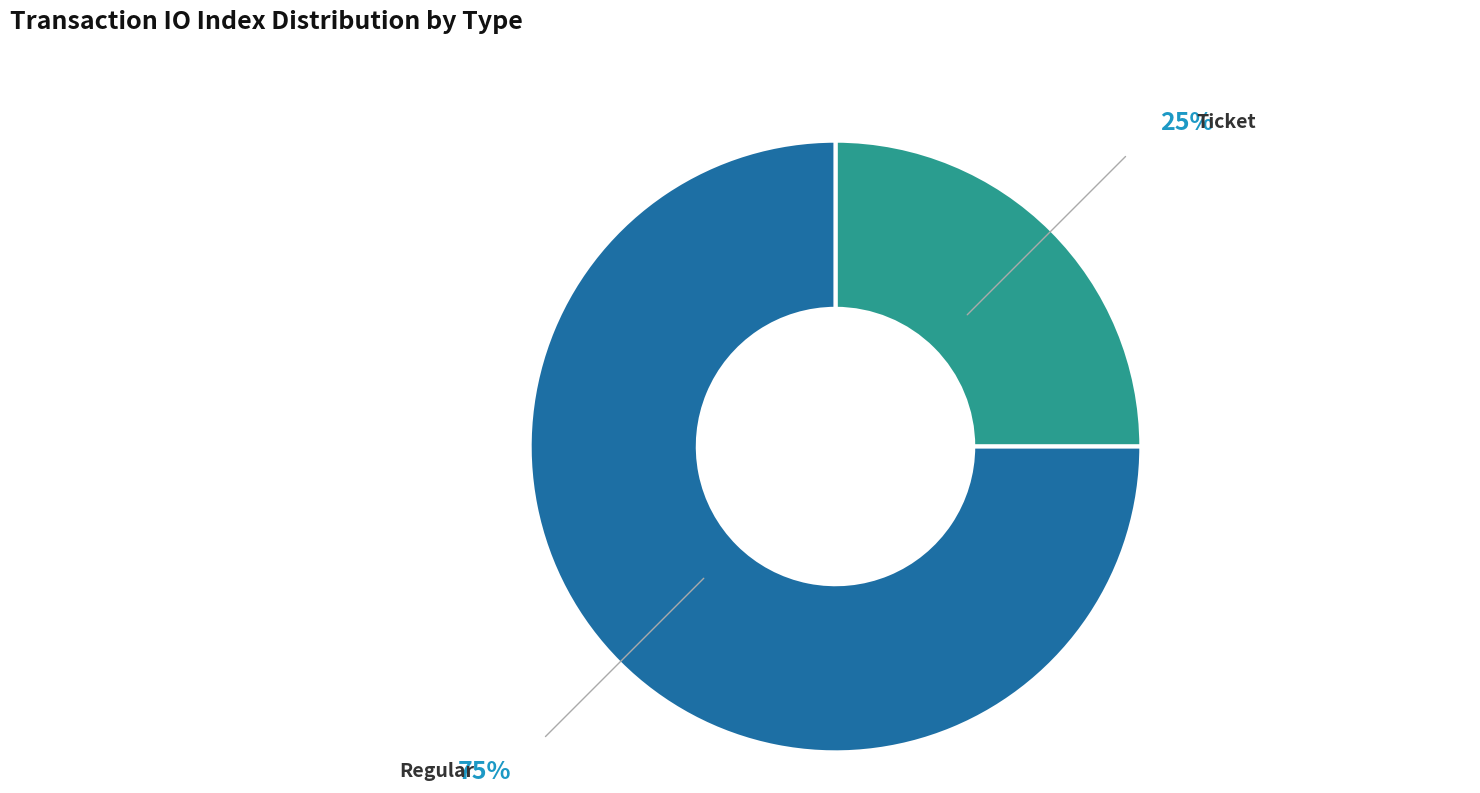

Do Ticket and Regular together represent more than half of the pie?

Yes